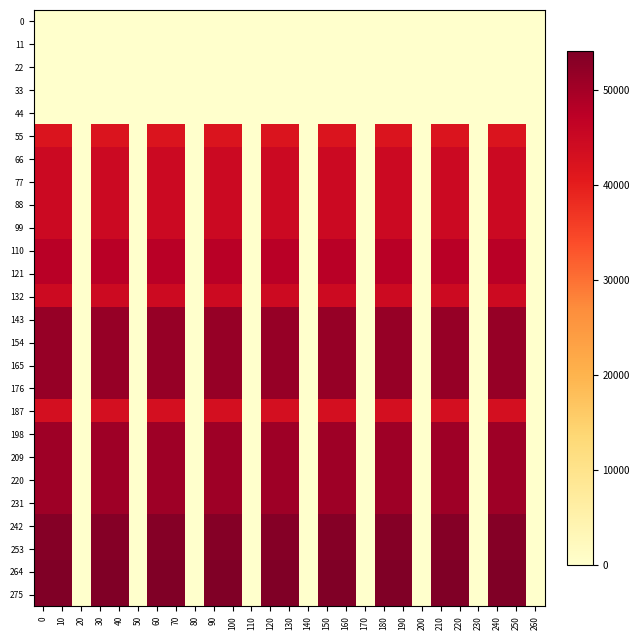

Between 60 and 250, which is larger?

60